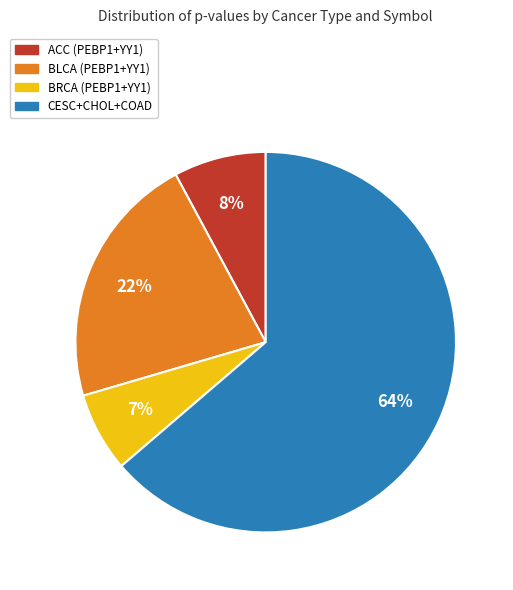

Is there a majority slice in this chart?

Yes